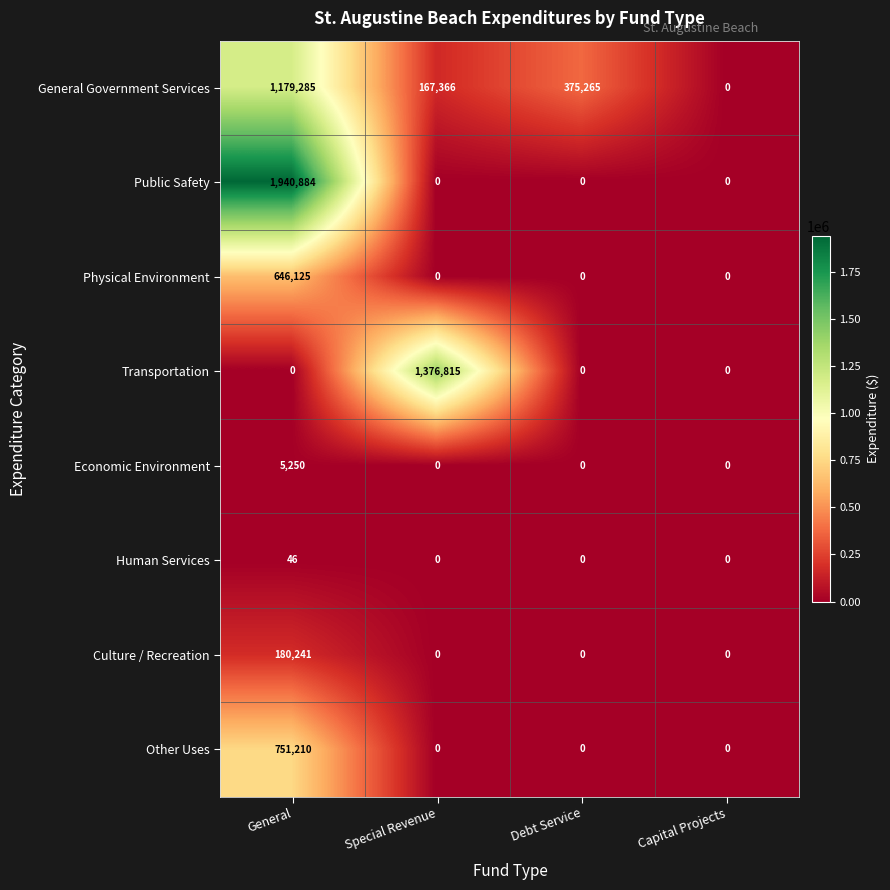

List the series in order of their peak value, lowest first.

Human Services, Economic Environment, Culture / Recreation, Physical Environment, Other Uses, General Government Services, Transportation, Public Safety